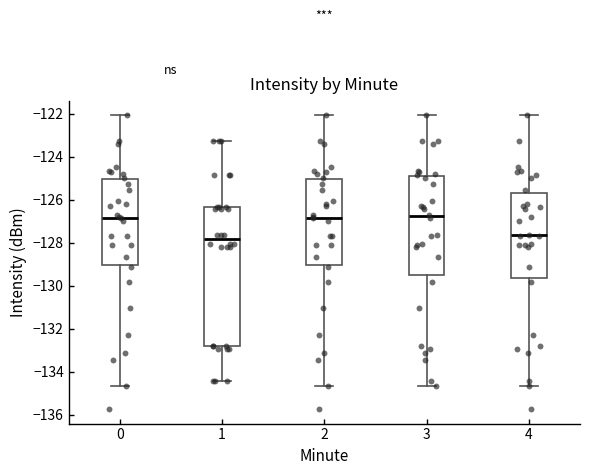

Reading left to right, transcribe this box plot: for each box, give where its median line is, the range the box spans, and where its two whiskers end, as read against the y-axis. The values are not printed on the chart, so give them approximately, as read against the axis.

0: median -126.8, box -129.0 to -125.0, whiskers -134.6 to -122.0
1: median -127.8, box -132.8 to -126.4, whiskers -134.4 to -123.2
2: median -126.8, box -129.0 to -125.0, whiskers -134.6 to -122.0
3: median -126.8, box -129.6 to -124.8, whiskers -134.6 to -122.0
4: median -127.6, box -129.6 to -125.6, whiskers -134.6 to -122.0